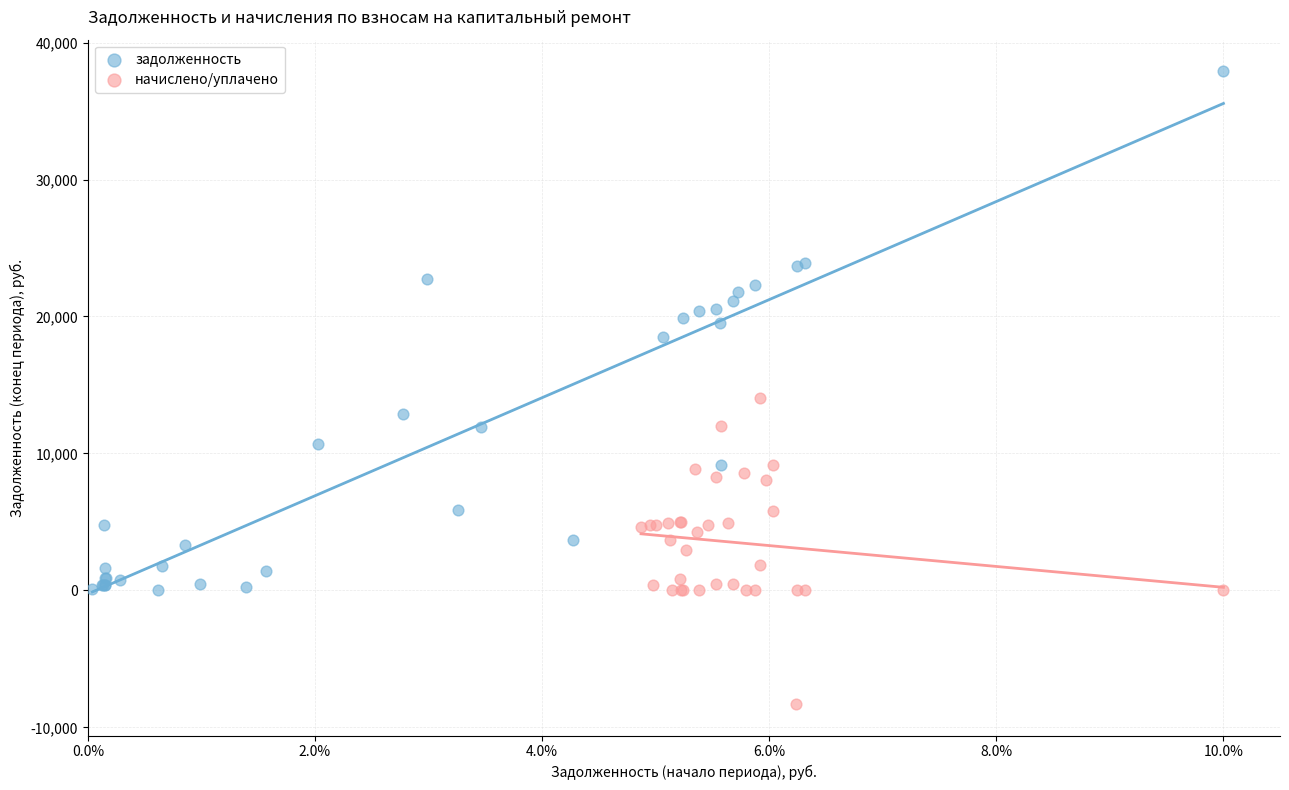

Which series contains the highest Y value?

задолженность